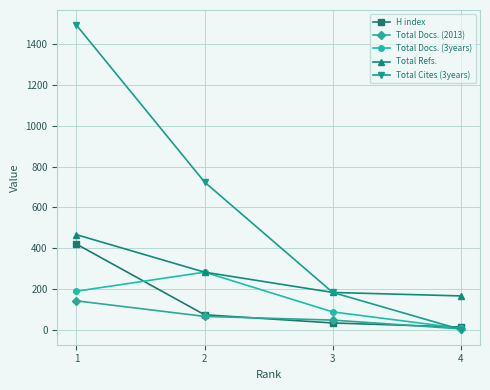

True or false: Total Refs. and H index cross at least once.

False